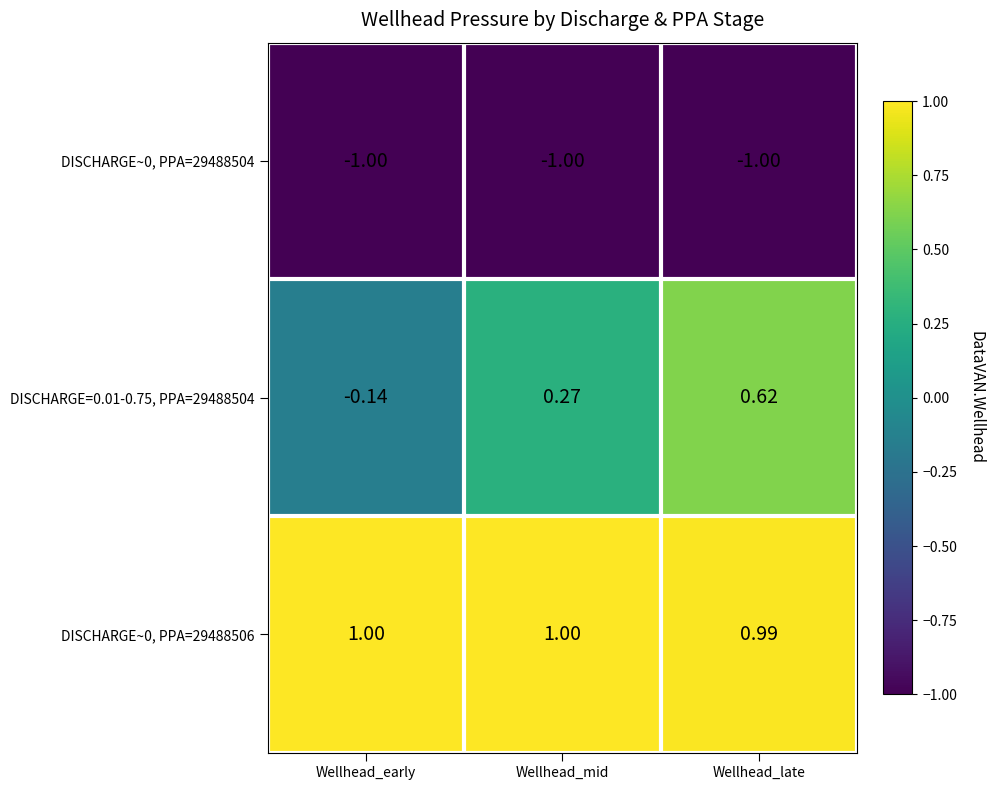

What is the spread (max minus min) of values at Wellhead_early?

2.0